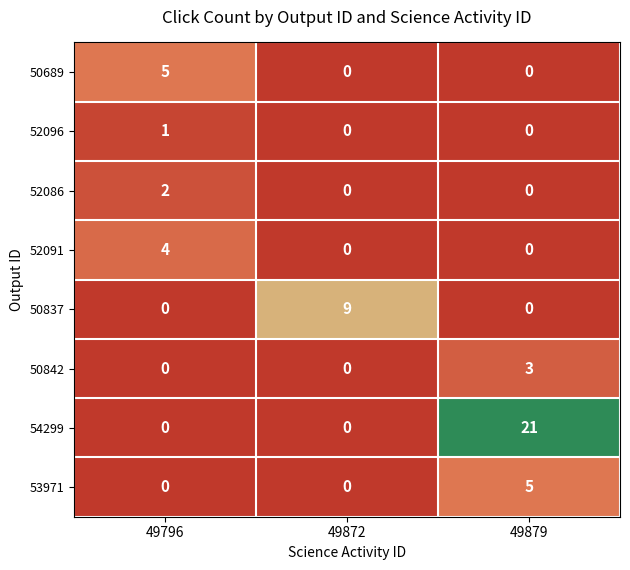

What is the difference between the highest and lowest values at 49796?

5